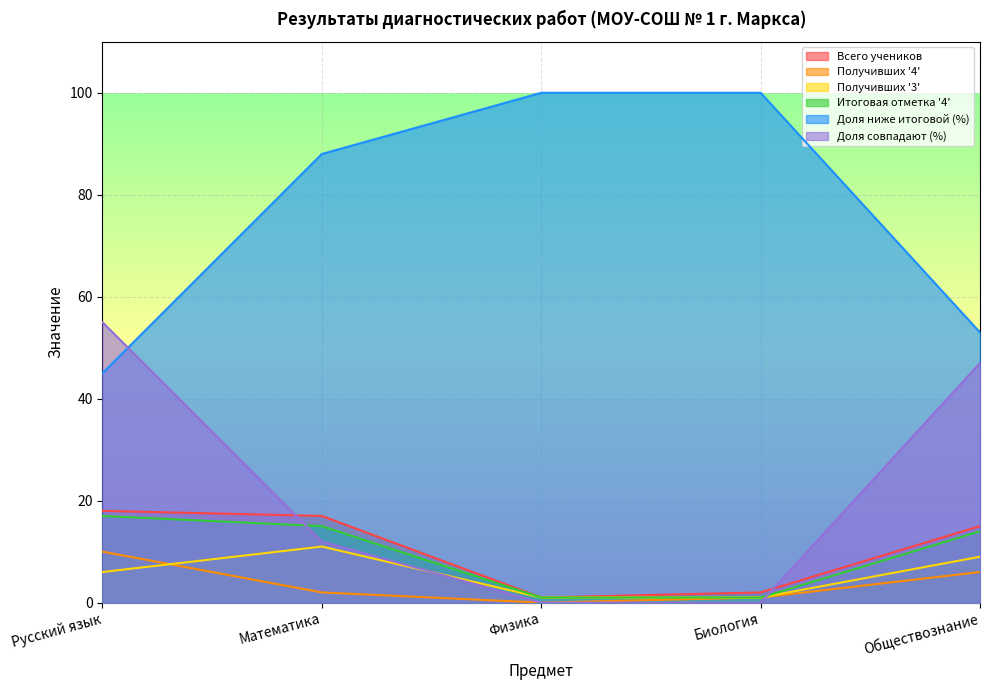

True or false: Всего учеников and Получивших '3' cross at least once.

False